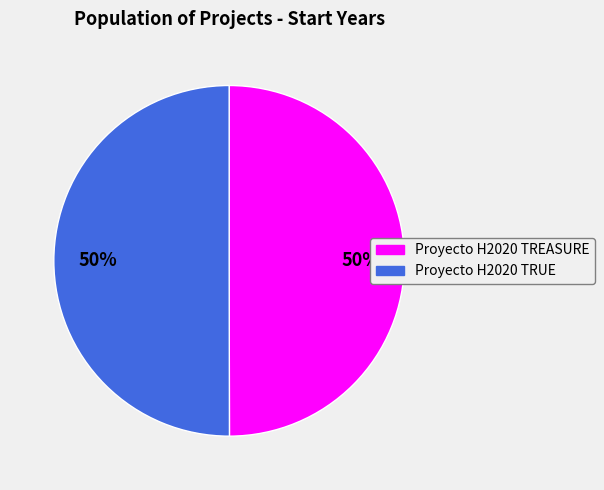

Is it true that Proyecto H2020 TREASURE is 43% of the pie?

False